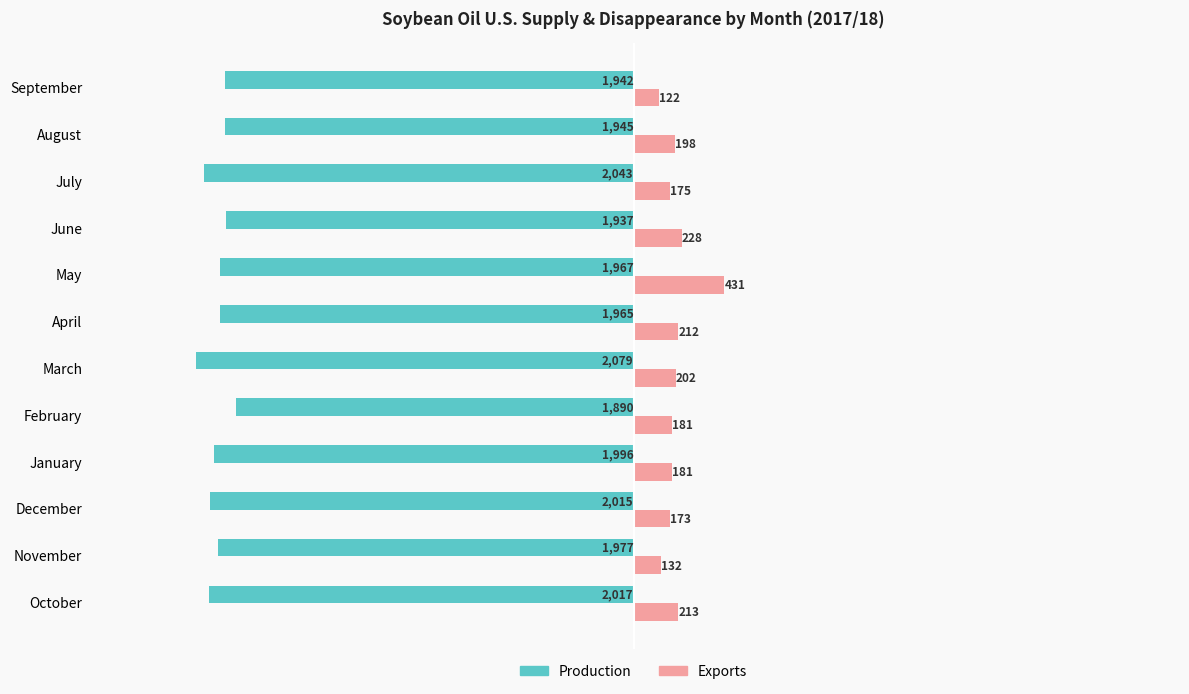

List the series in order of their overall mean, highest first.

Exports, Production